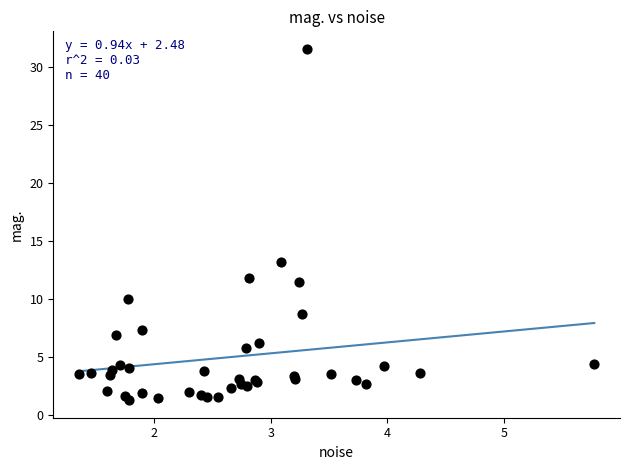

What Y value in the scatter plot is closest to 16?

13.2